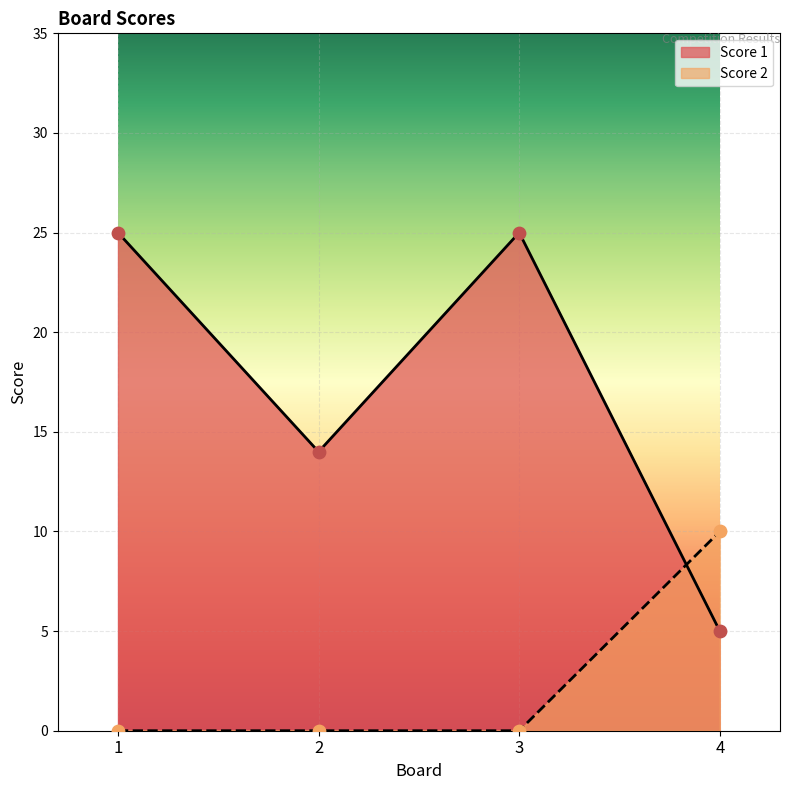

At how many categories does at least one series exceed 0?

4